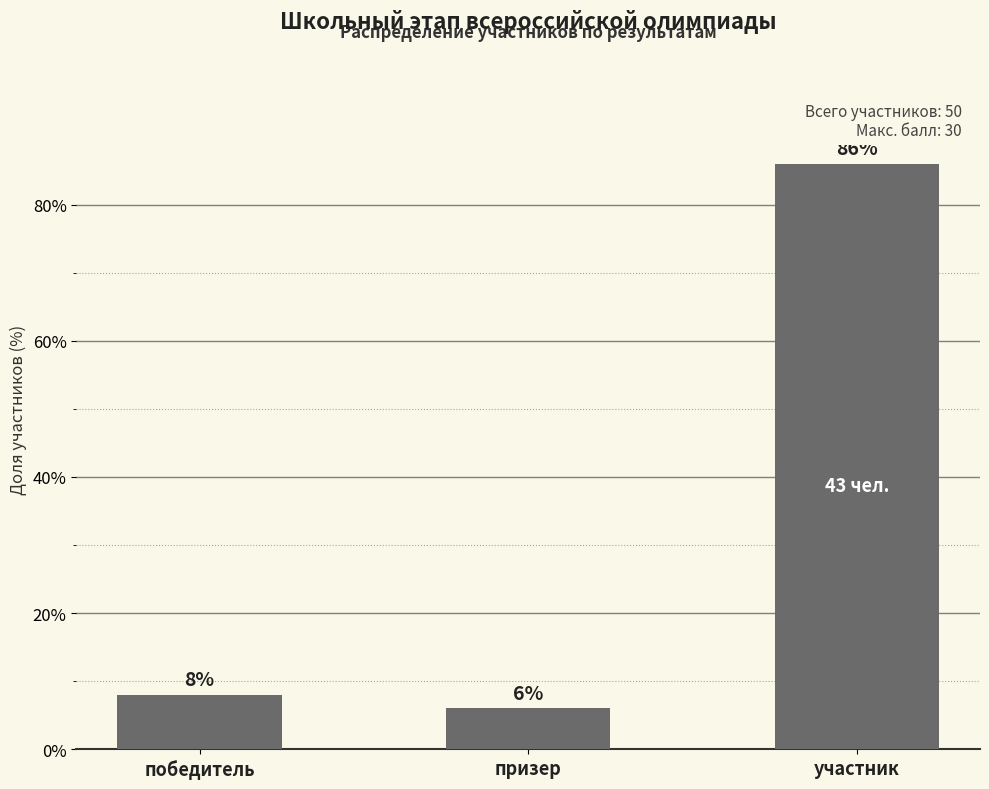

Reading left to right, what are all the values shown in this chart?

8	6	86